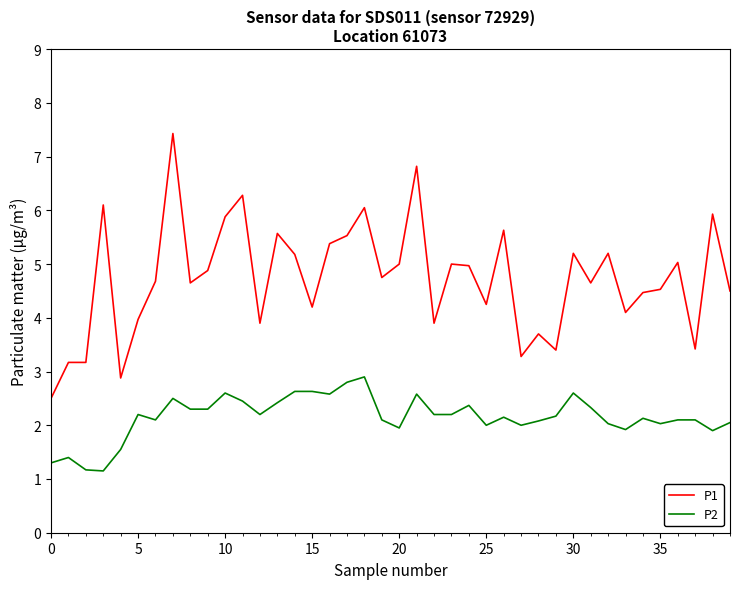

Which series has the largest total across all categories?

P1